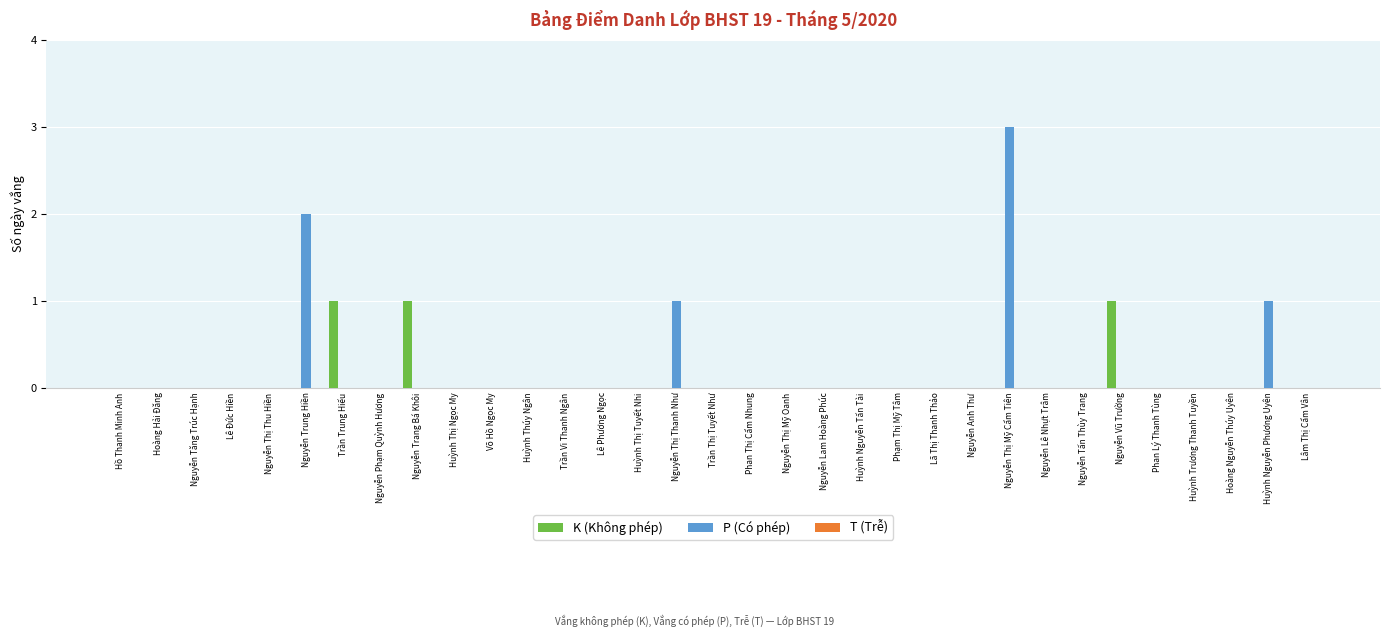

The value of P (Có phép) at Phạm Thị Mỹ Tâm is 1. True or false?

False